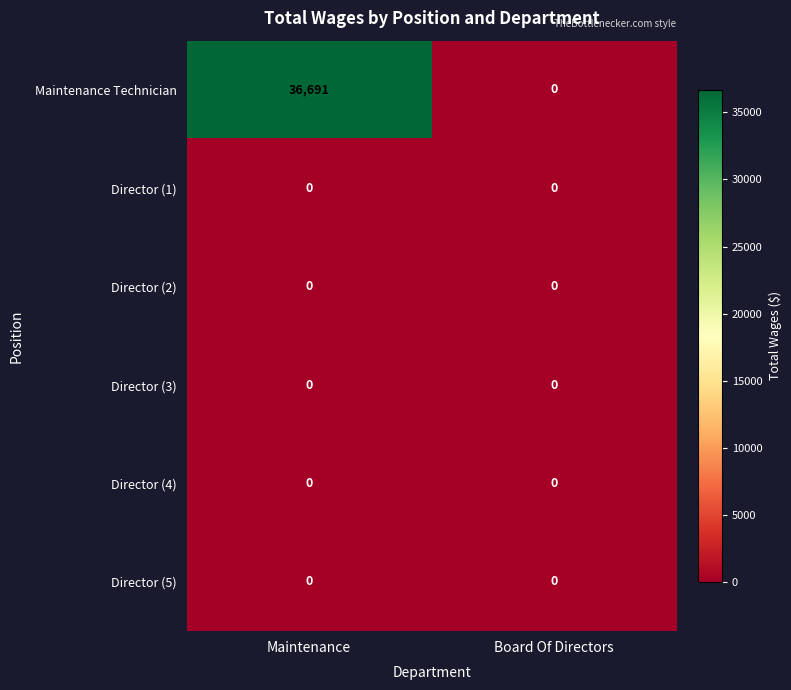

What is the total value across all series at Maintenance?

36691